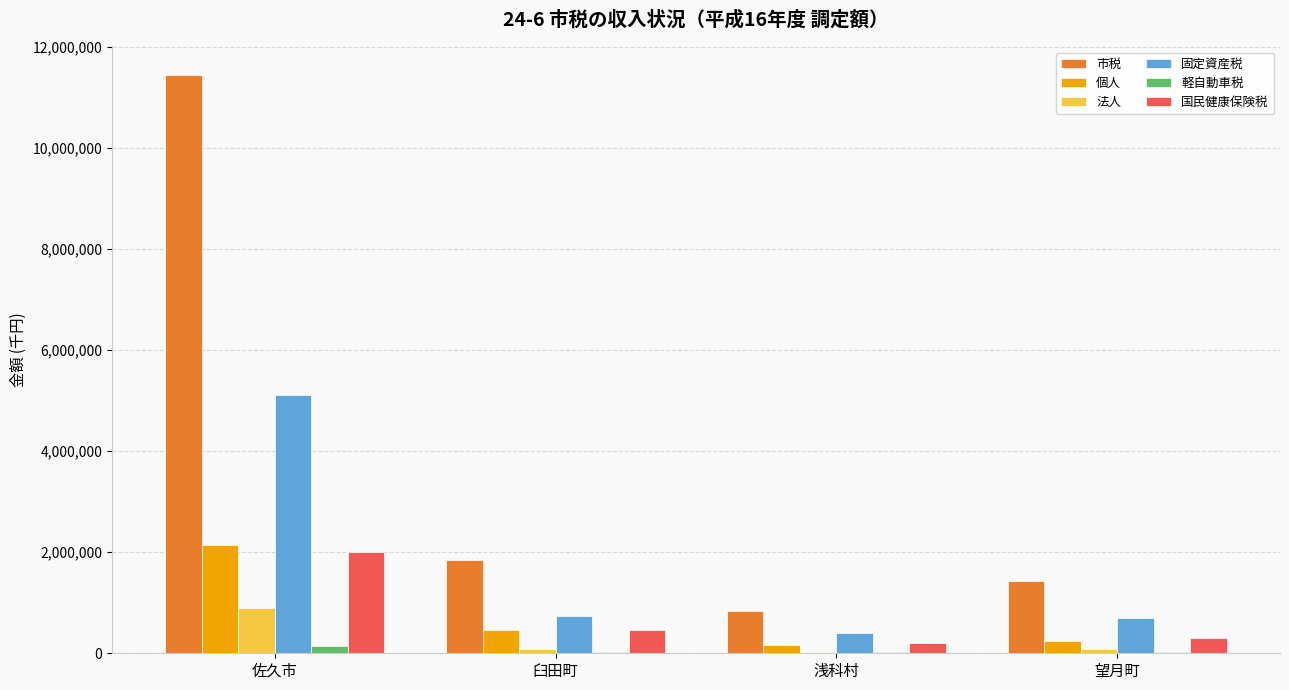

What is the difference between the 軽自動車税 values at 臼田町 and 佐久市?

105392